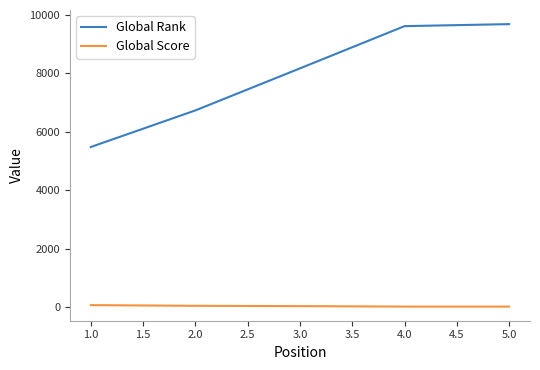

True or false: Global Score and Global Rank intersect in this chart.

False